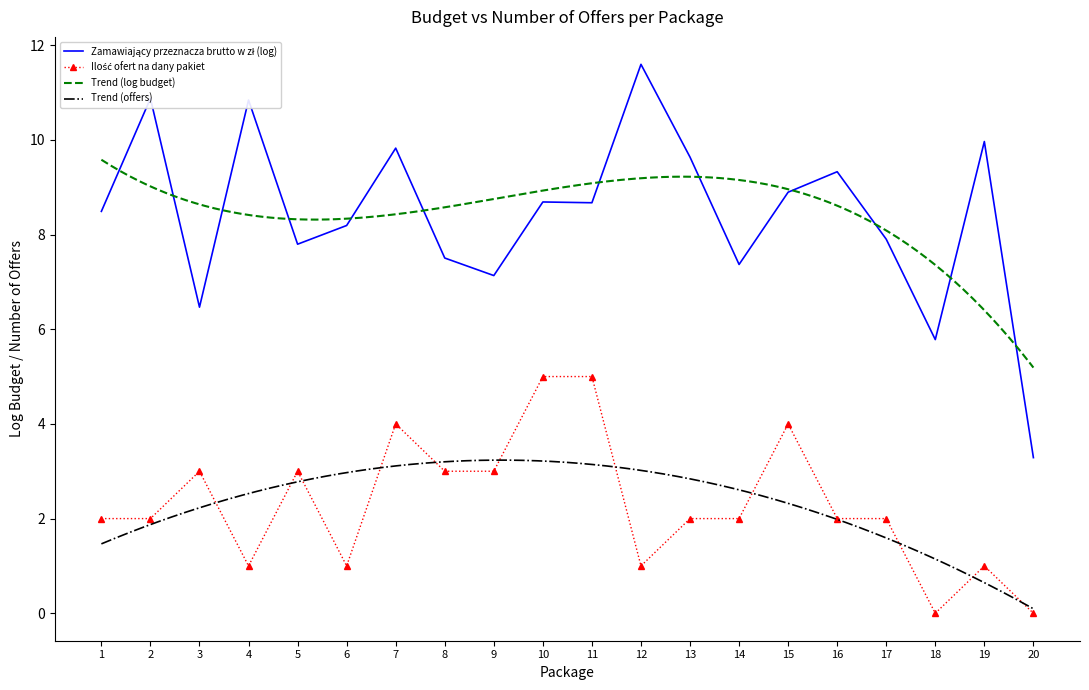

What is the difference between the second highest and minimum values?

5